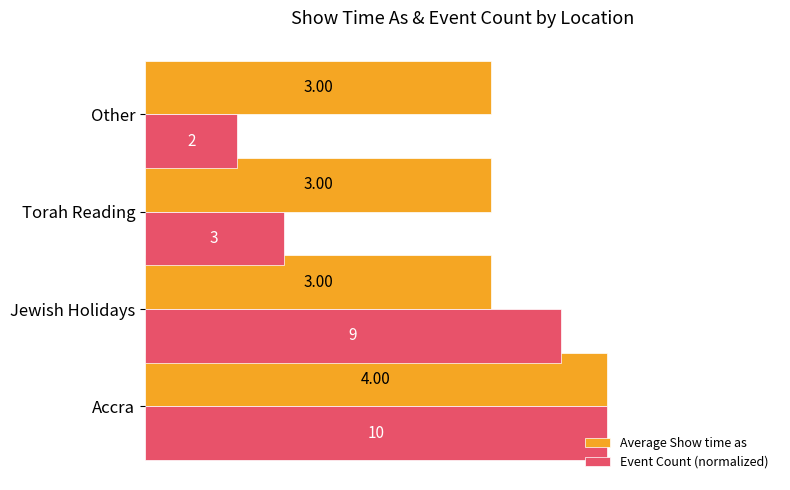

What is the difference between the maximum and minimum values in the Average Show time as series?

1.0